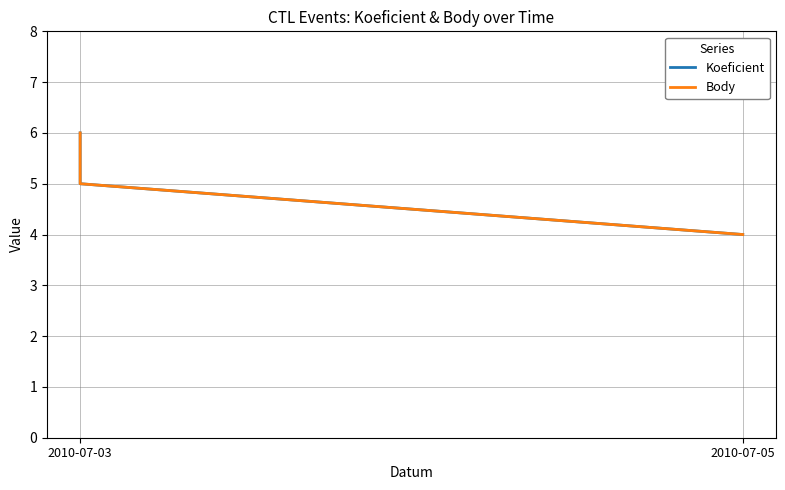

How many data points in Body are above 5?

1